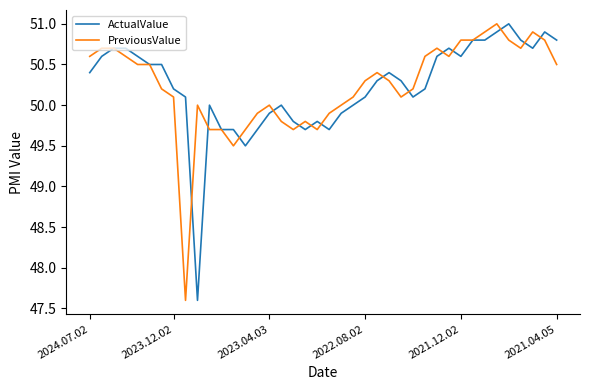

What is the highest value of the PreviousValue series?

51.0